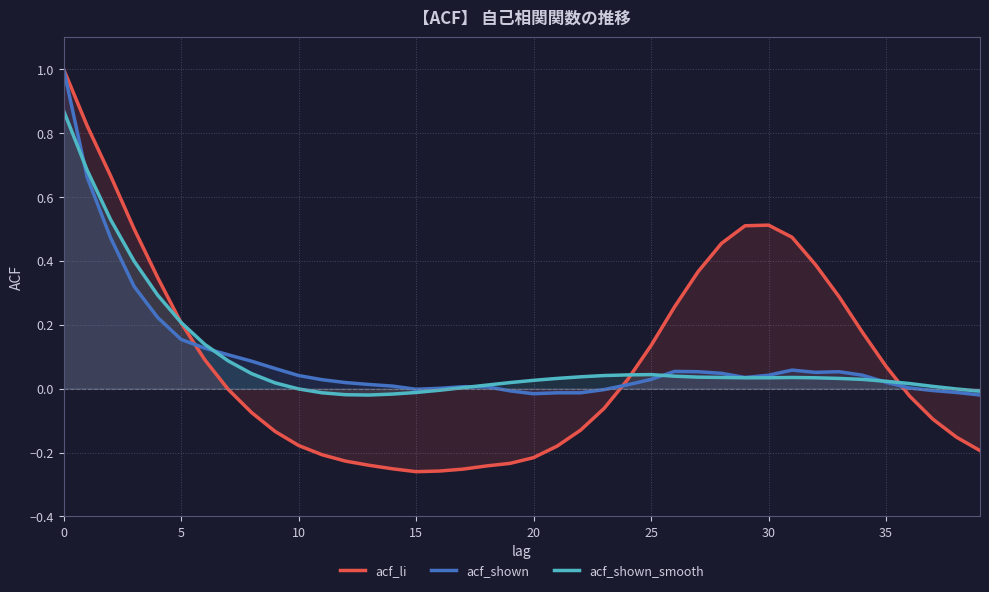

True or false: acf_shown_smooth has more than 1 interior local peaks.

True